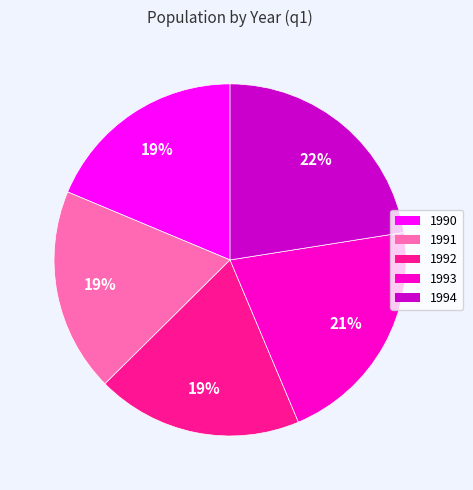

To the nearest percent, what is the difference between the 1993 and 1992 slice percentages?

2%